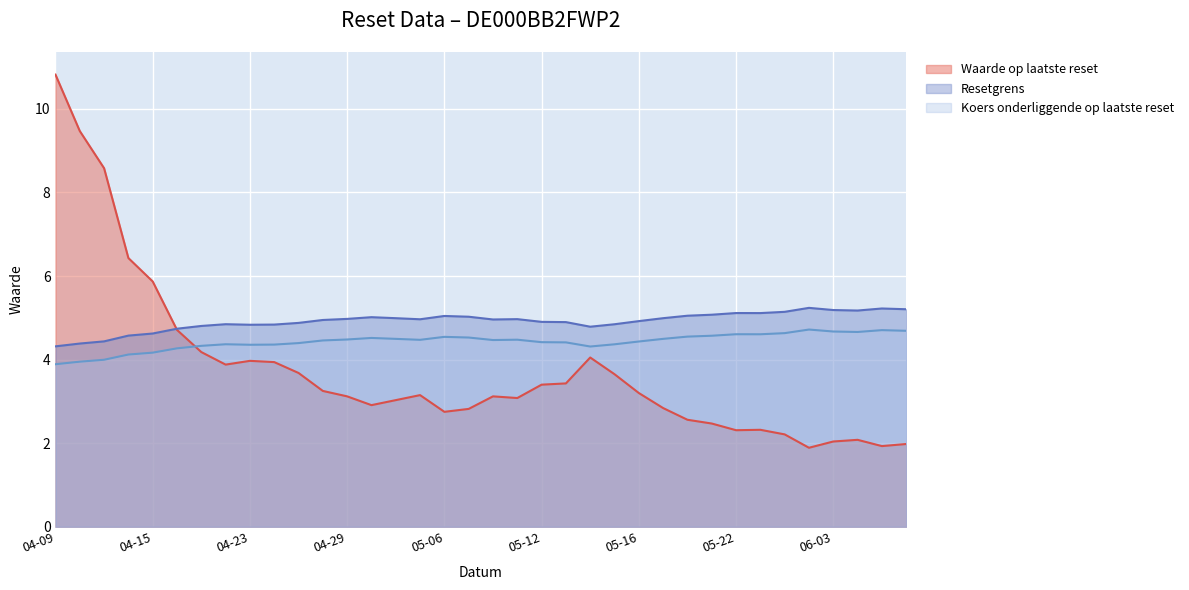

At how many categories does at least one series exceed 4?

36